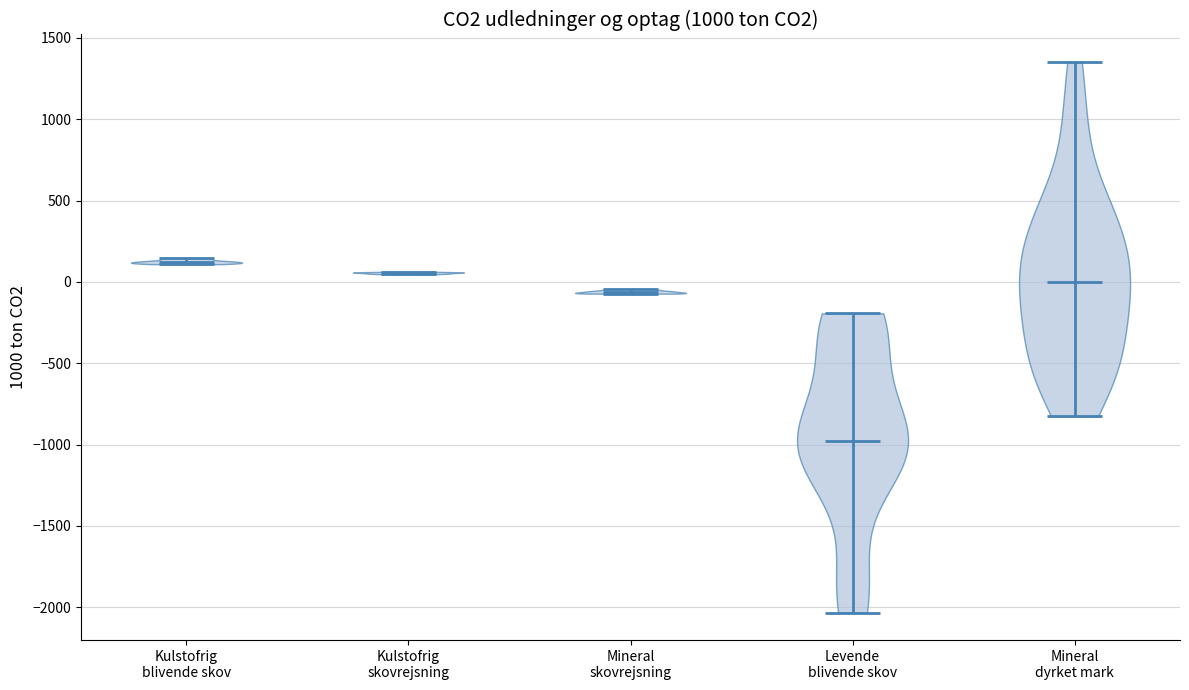

Which violin has the highest median line?

Kulstofrig blivende skov